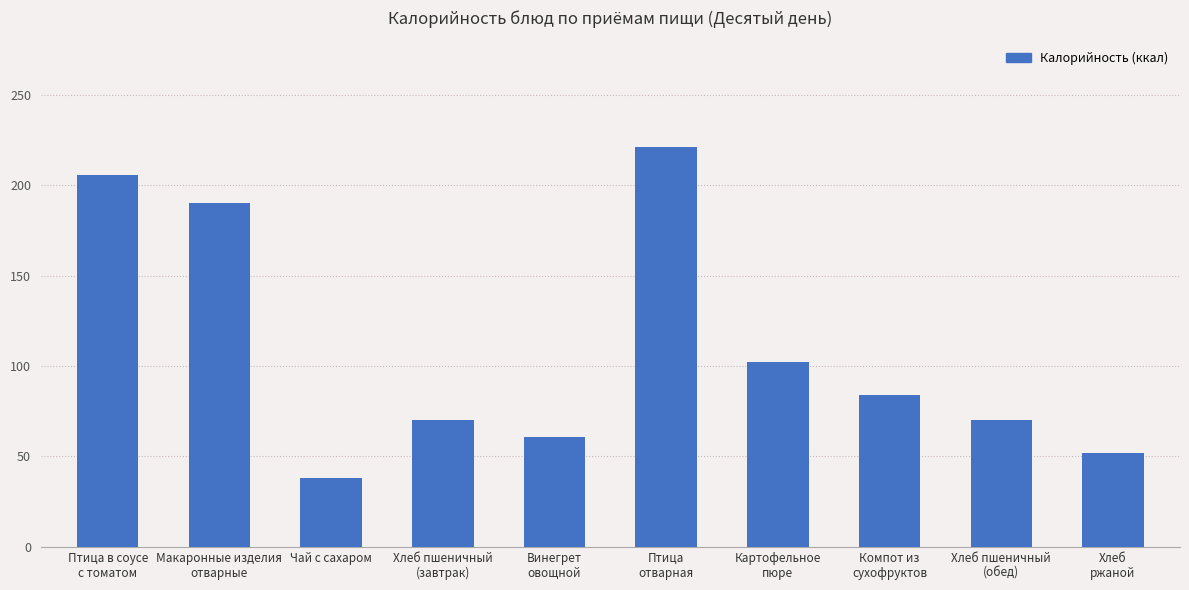

At which category does the chart reach its minimum across all series?

Чай с сахаром